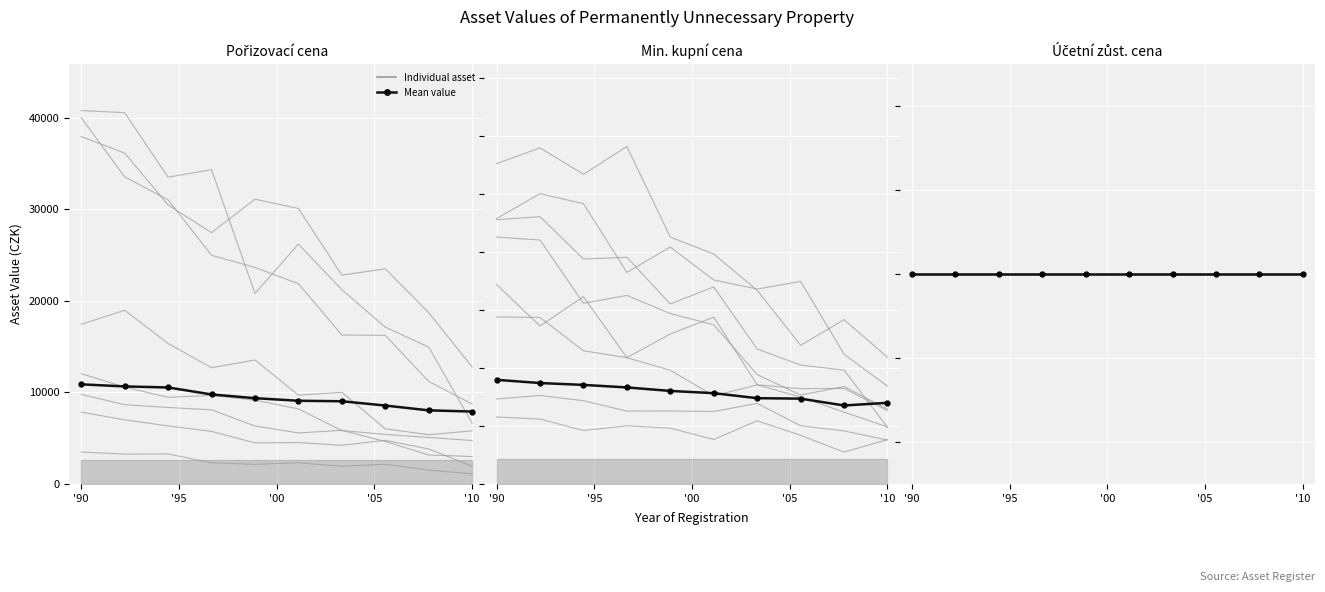

Which series has the largest range (max minus min)?

Pořizovací cena